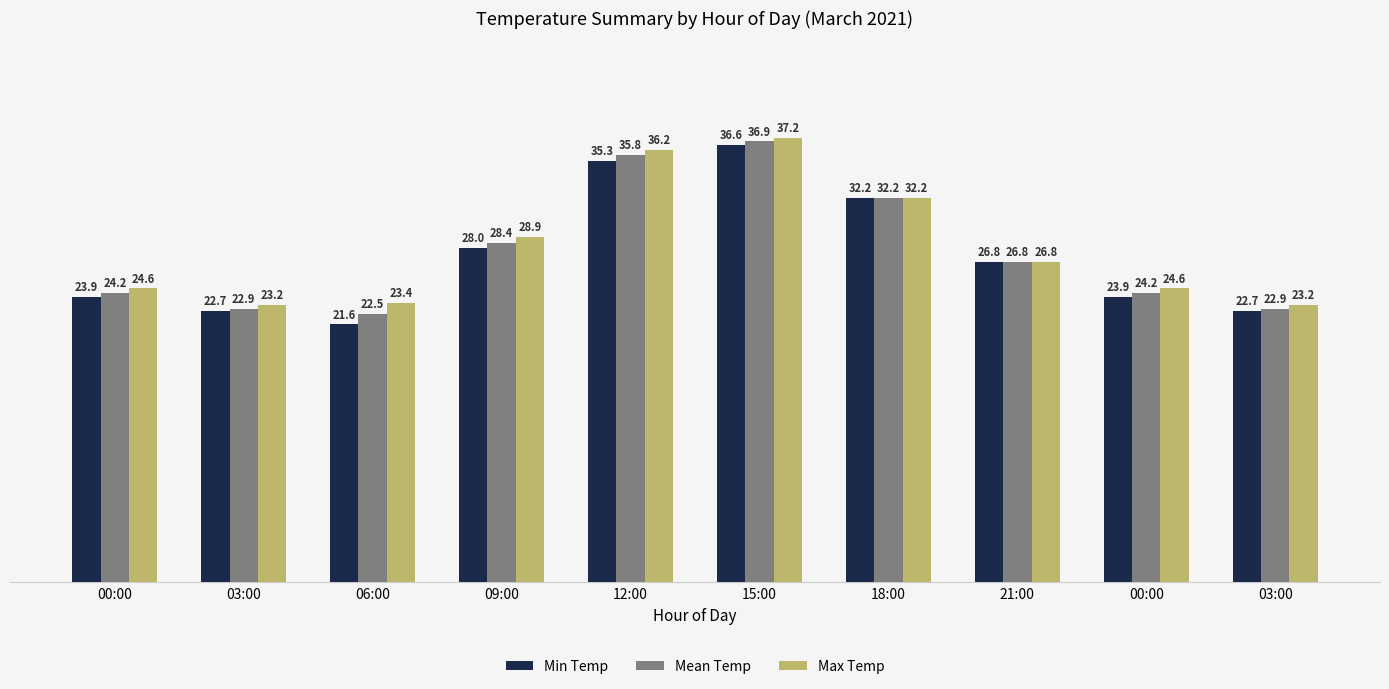

How many series are shown in this chart?

3